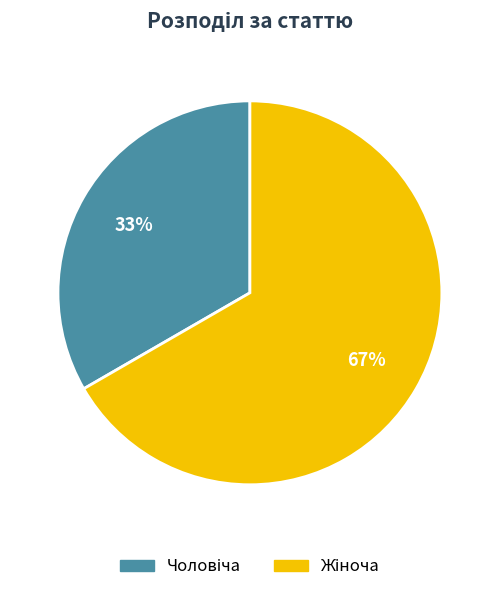

Count the number of slices in the pie.

2